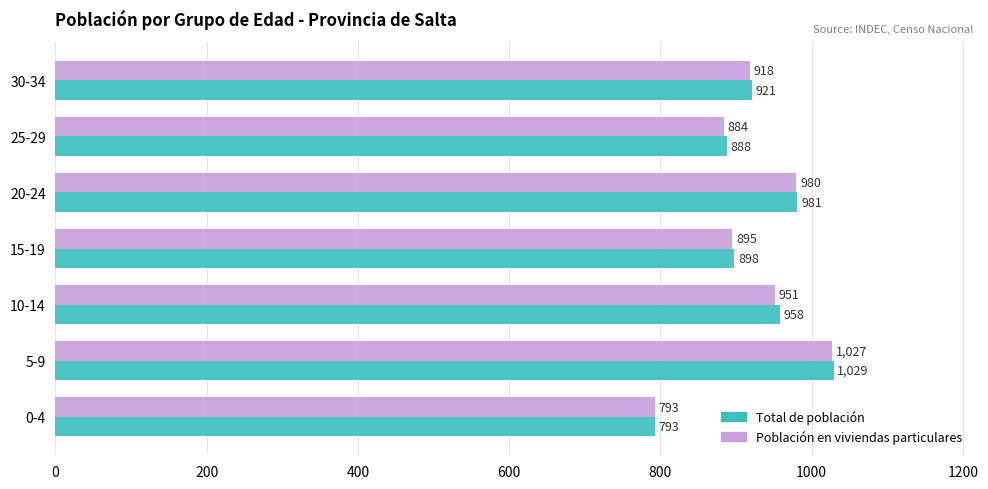

What is the spread (max minus min) of values at 15-19?

3